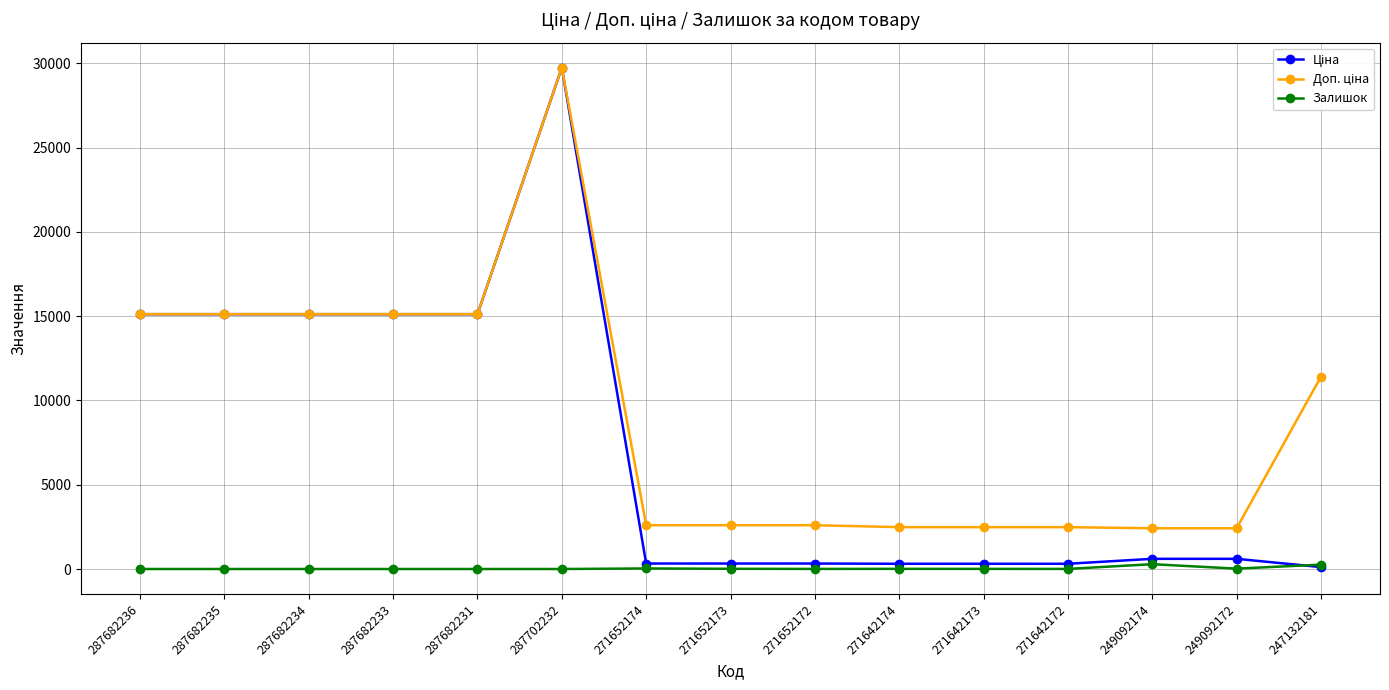

The Залишок series shows 5.0 at 271652172. True or false?

True